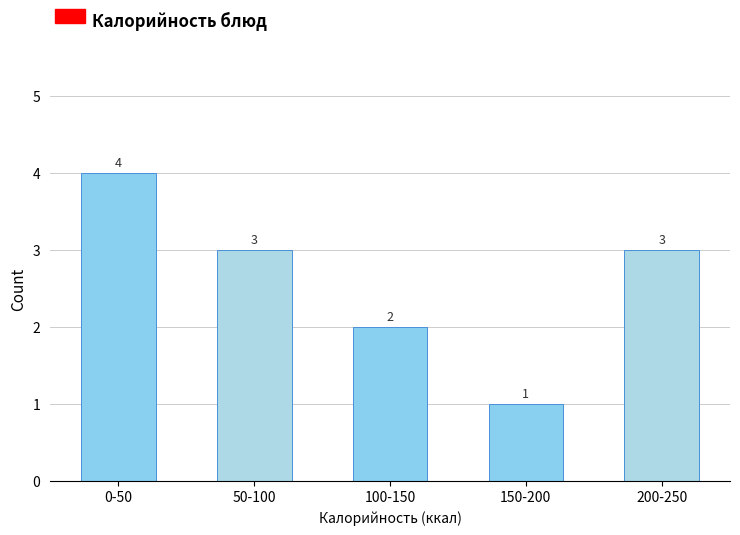

Reading left to right, list all the values displayed in this chart.

0-50=4	50-100=3	100-150=2	150-200=1	200-250=3